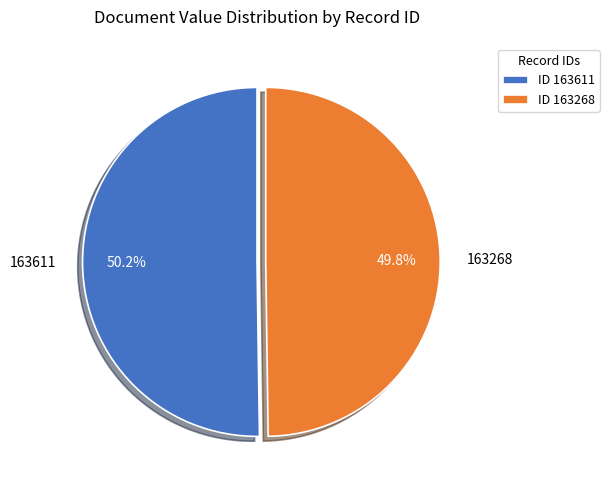

Does any single category account for the majority?

Yes